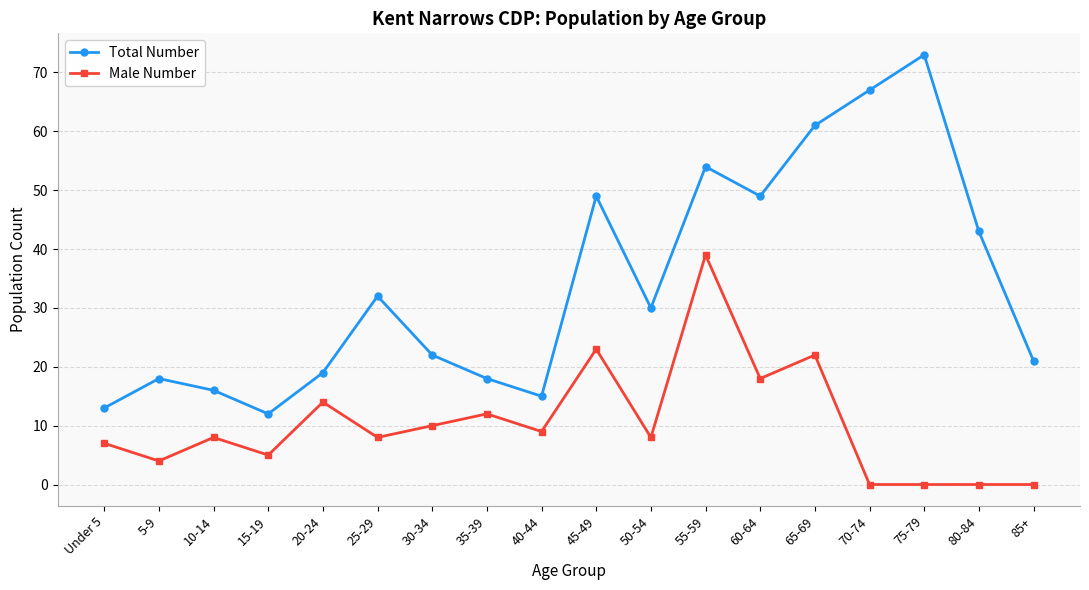

What is the label of the 11th point from the right?

35-39